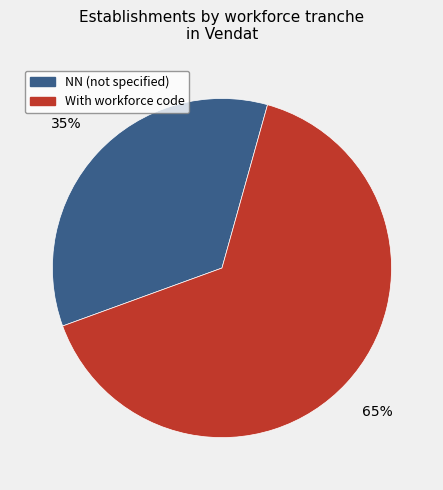

To the nearest percent, what is the difference between the largest and smallest slice percentages?

30%